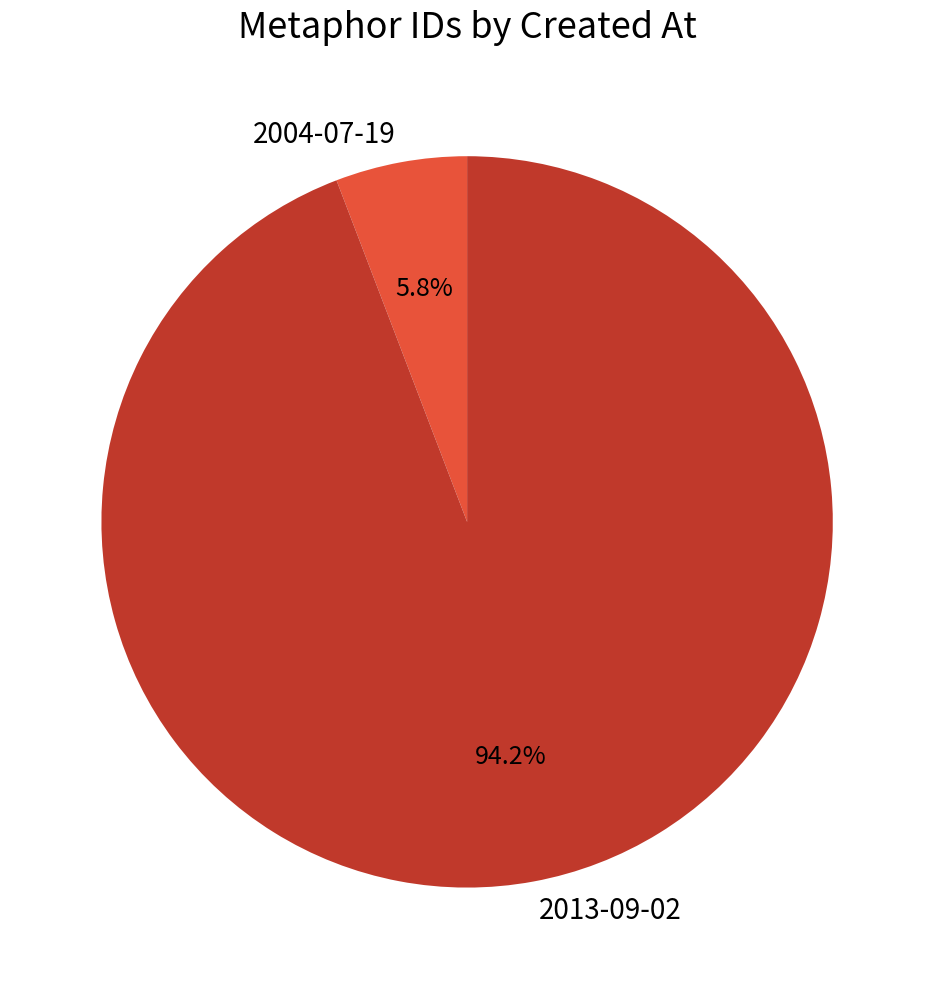

What is the largest slice in the pie chart?

2013-09-02